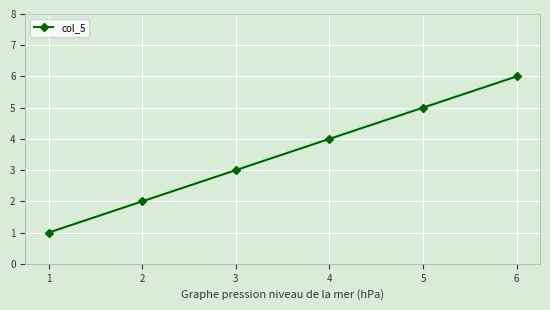

At which label is the value closest to 3?

3